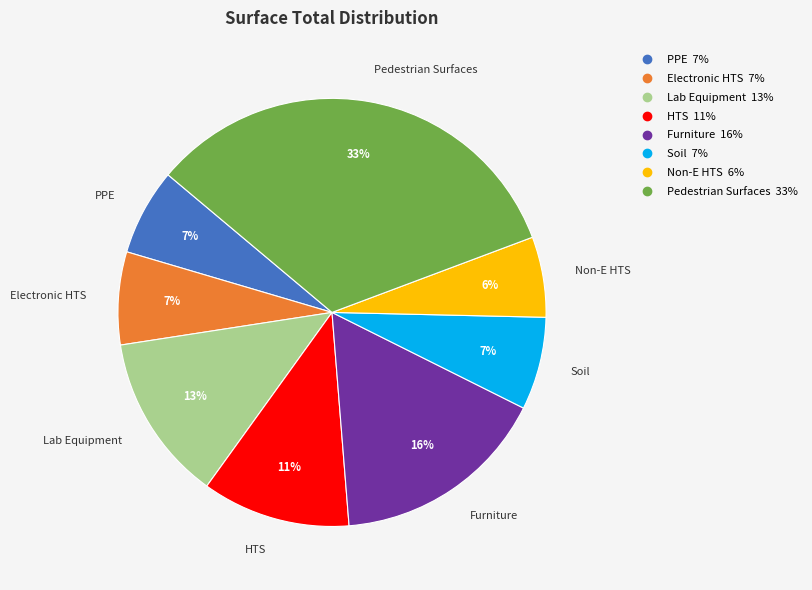

The Soil slice represents 7% of the pie. True or false?

True